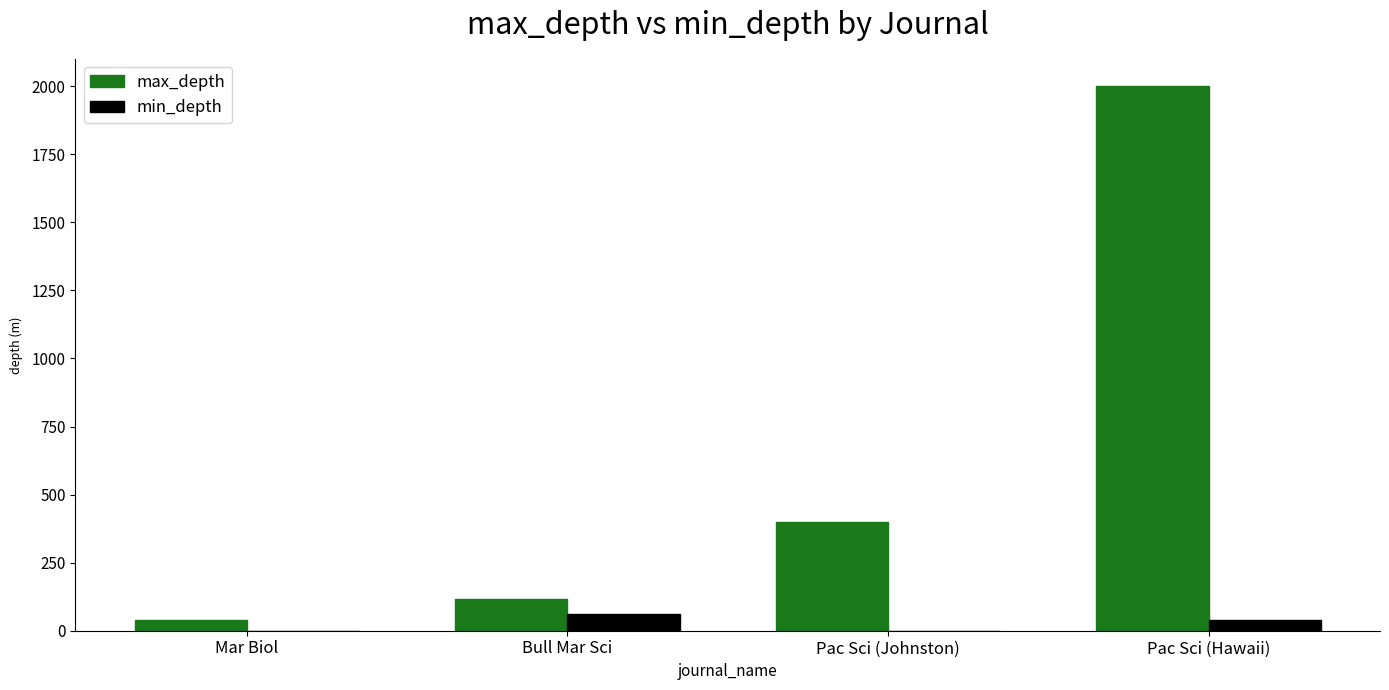

True or false: max_depth has a value of 117 at Bull Mar Sci.

True